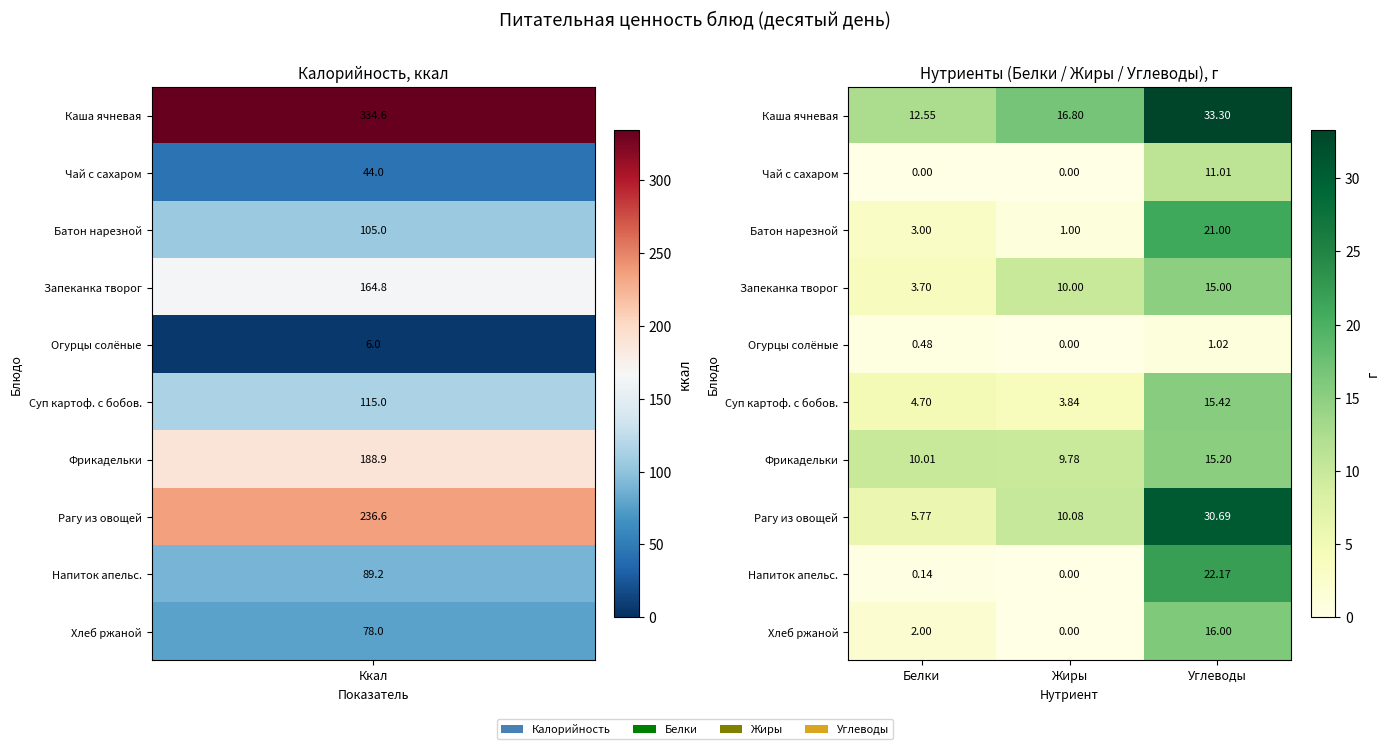

Which label corresponds to the largest value in the chart?

Углеводы